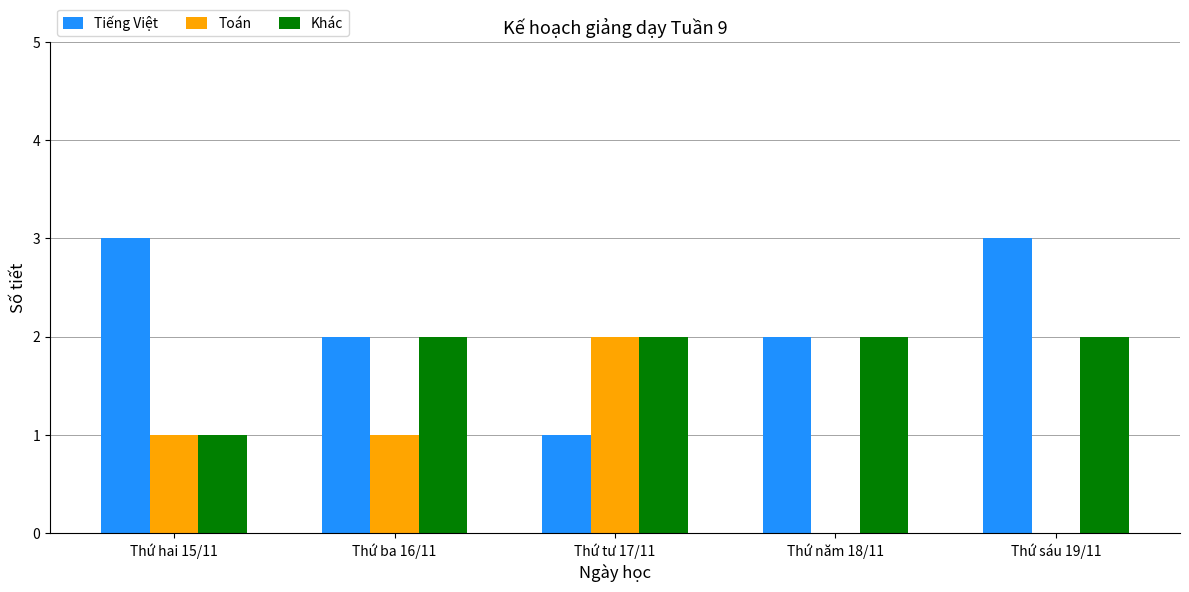

What is the greatest value displayed?

3